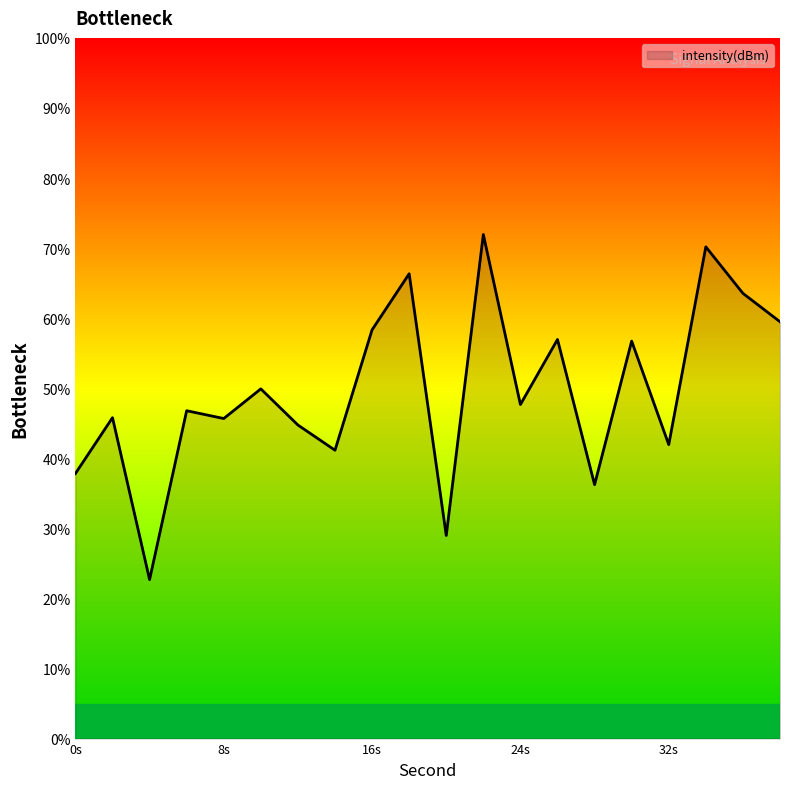

What is the difference between the maximum and minimum values?

49.3